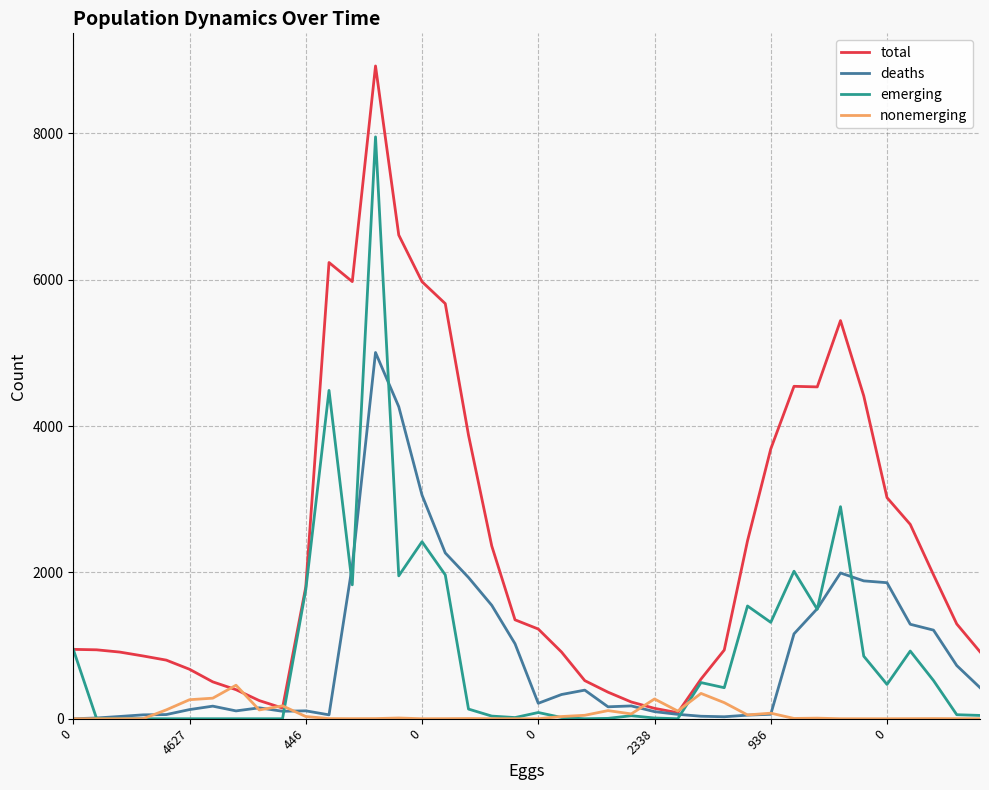

Which series has the largest total across all categories?

total